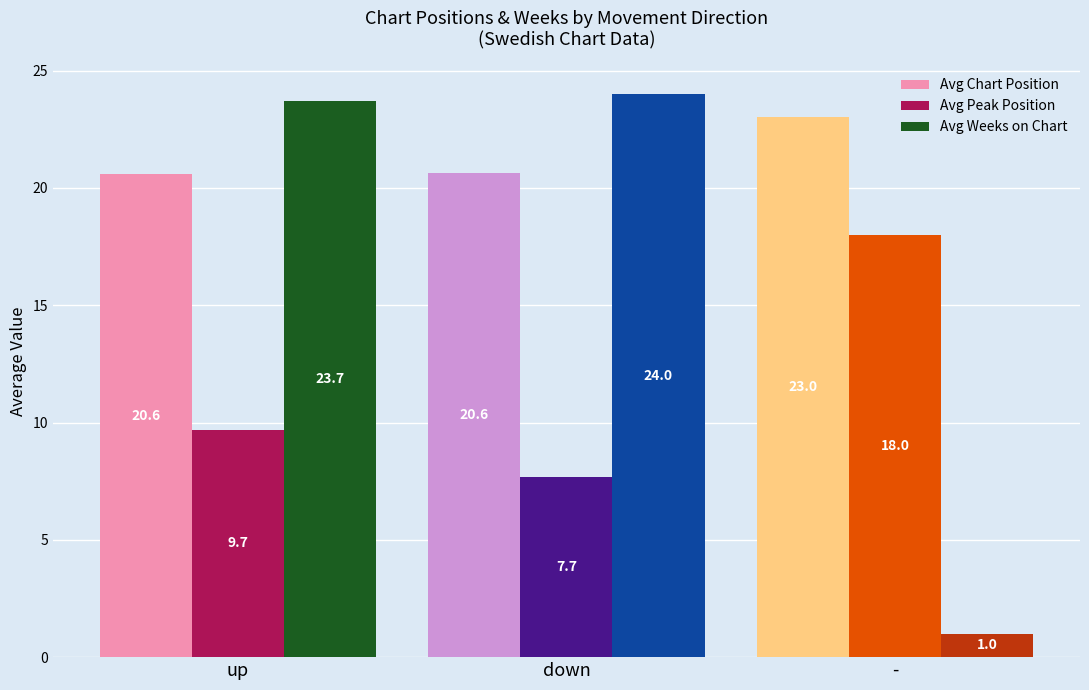

The Avg Weeks on Chart series shows 31.5 at up. True or false?

False